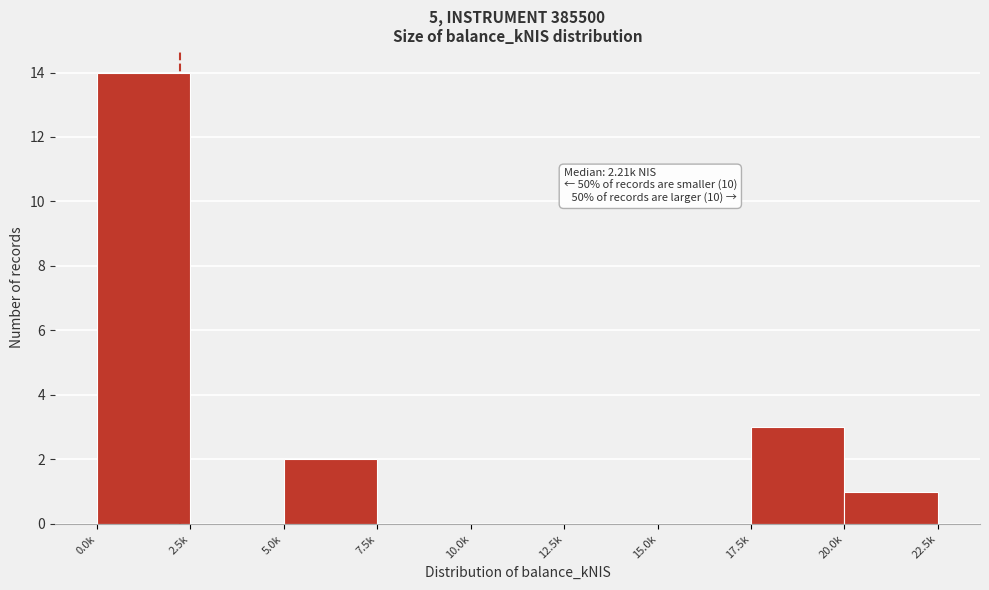

Reading right to left, extract all data points from this chart.

20.0k=1	17.5k=3	15.0k=0	12.5k=0	10.0k=0	7.5k=0	5.0k=2	2.5k=0	0.0k=14